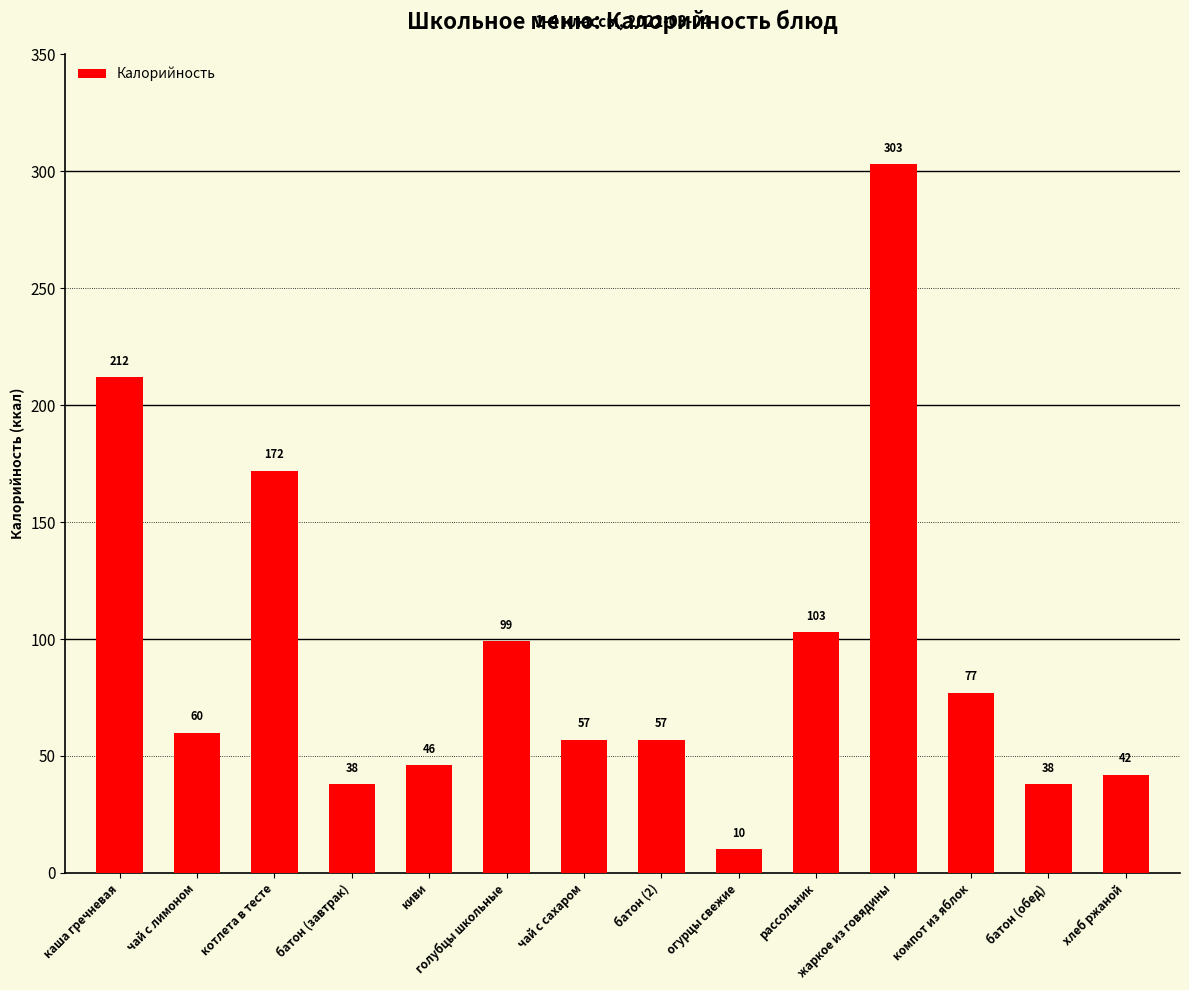

What is the change in value from батон (обед) to хлеб ржаной?

+4